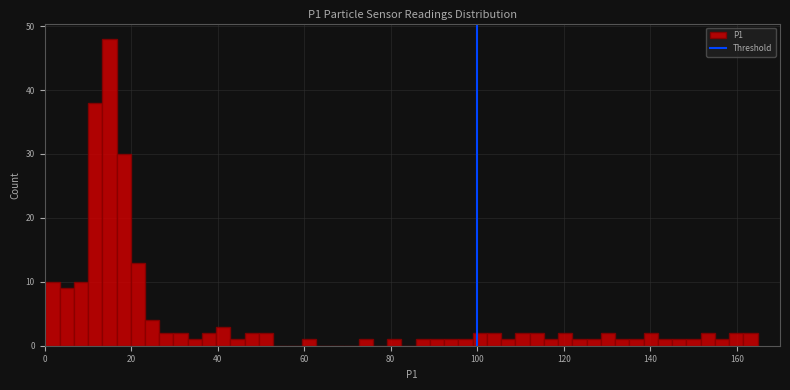

Around what value on the x-axis is the tallest bar? Give the approximate position of its centre, as read against the axis.

14